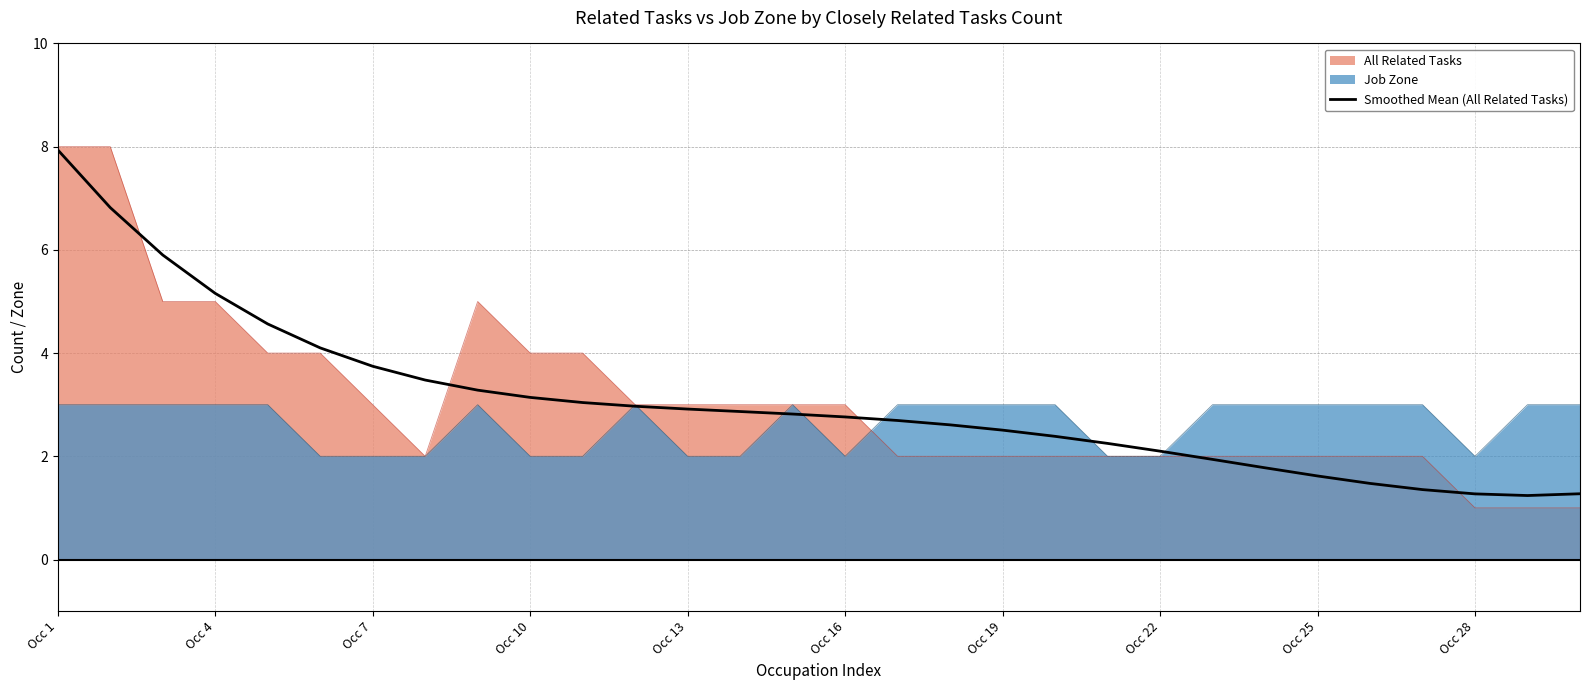

What is the minimum value for Job Zone?

2.0